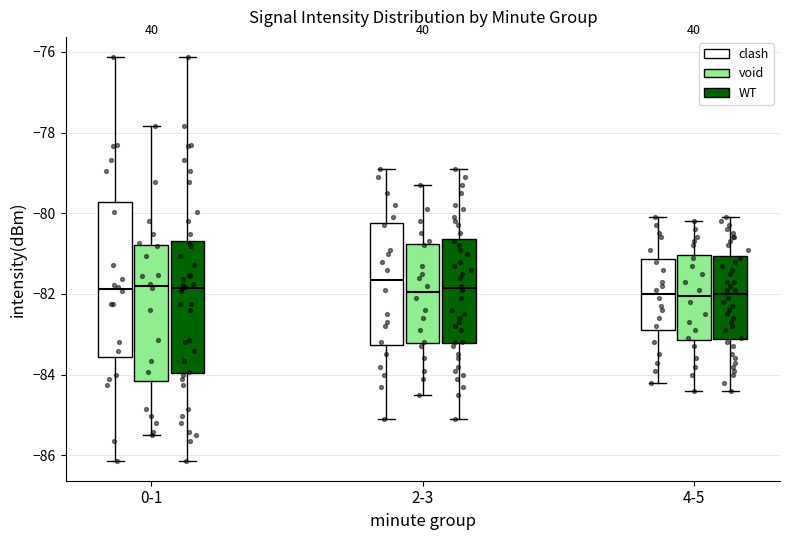

Where does the lower whisker of the box for 0-1 (clash) end on the y-axis? The values are not printed on the chart, so give them approximately, as read against the axis.

-86.2